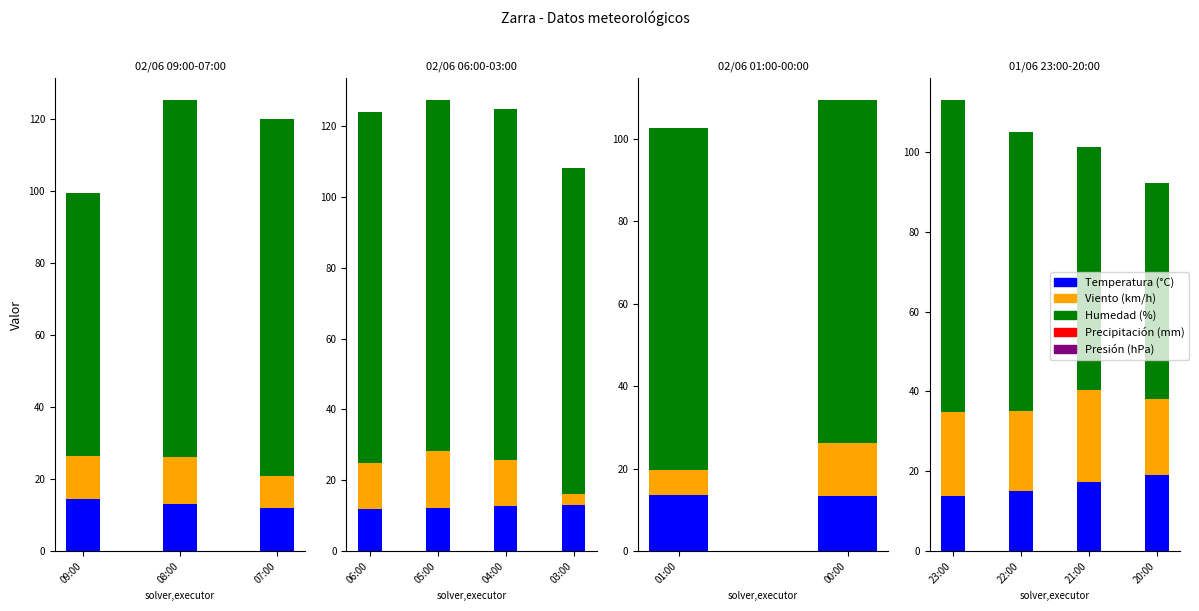

Which series has the largest total across all categories?

Humedad (%)